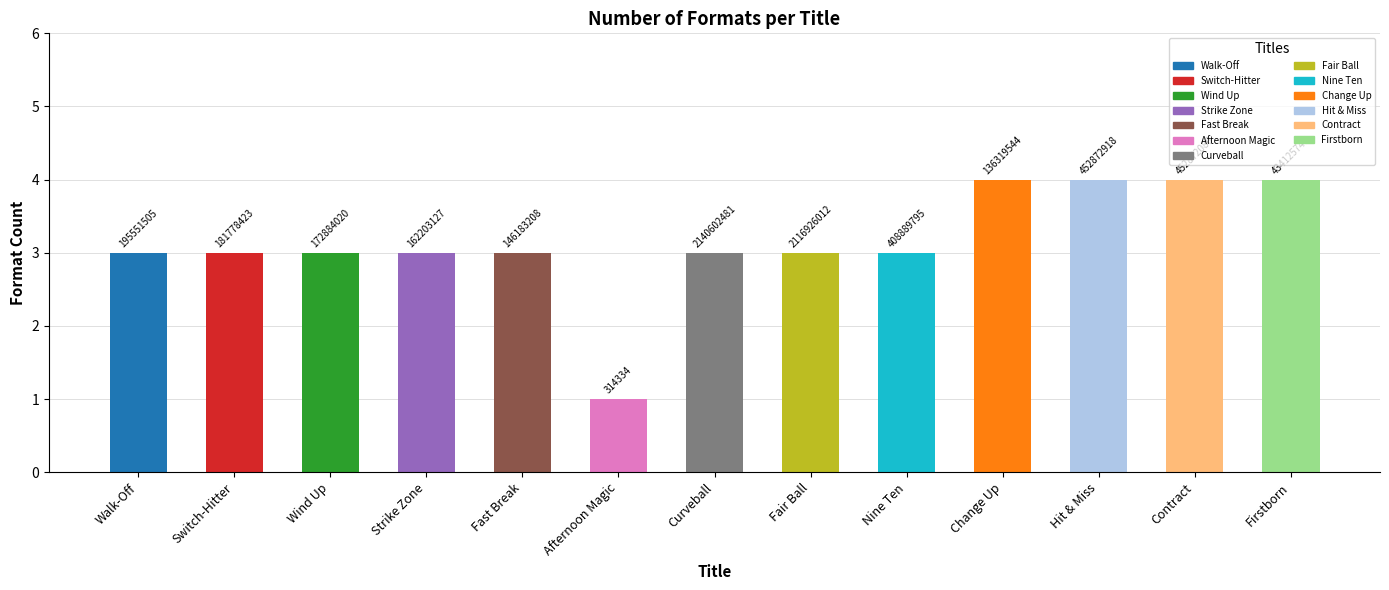

Read the value at Fair Ball.

3